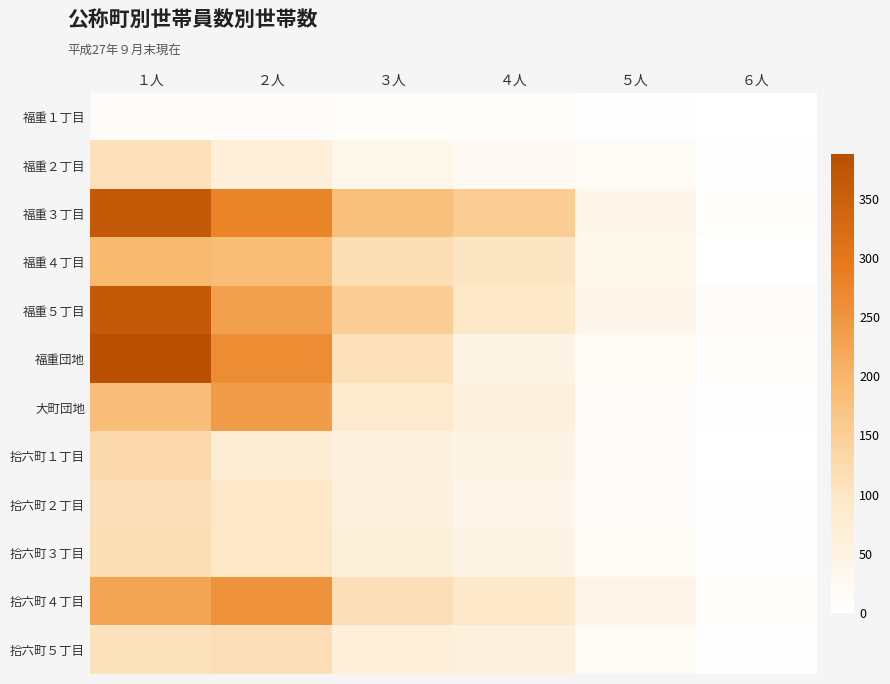

What is the total value across all series at ３人?

1050